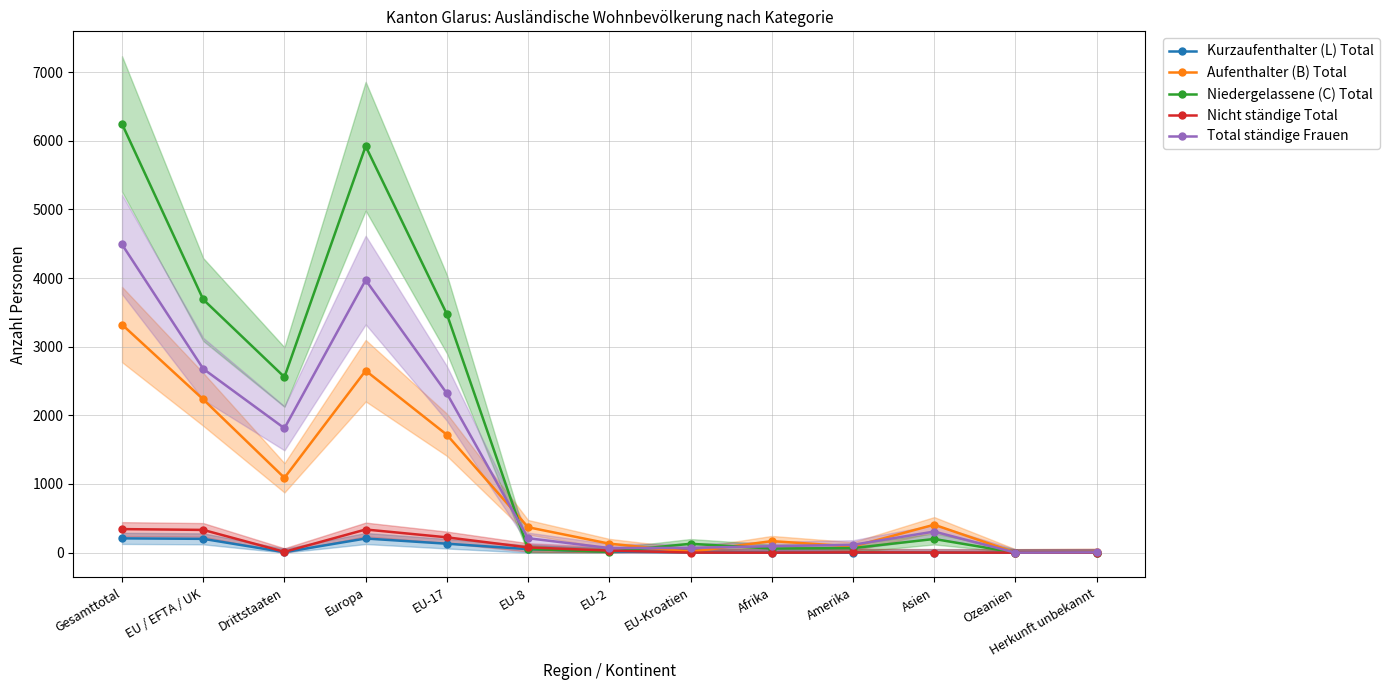

How many values in the Nicht ständige Total series are below 12?

6